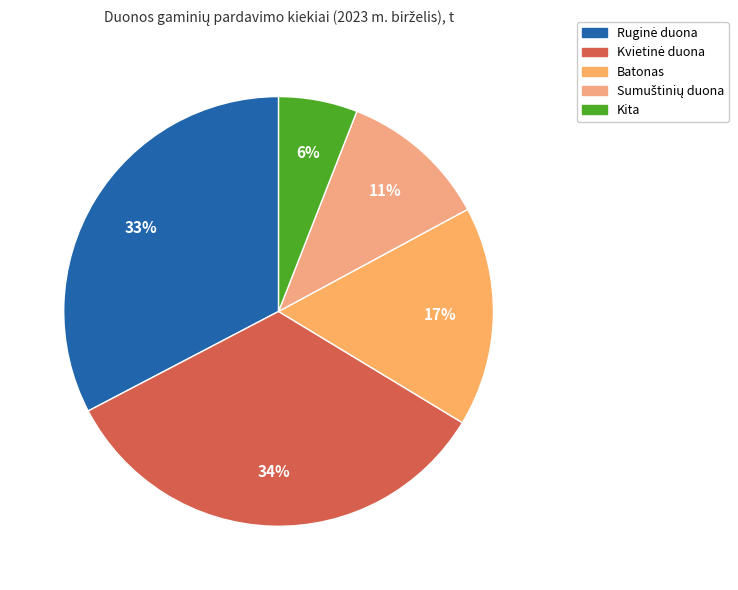

Count the number of slices in the pie.

5